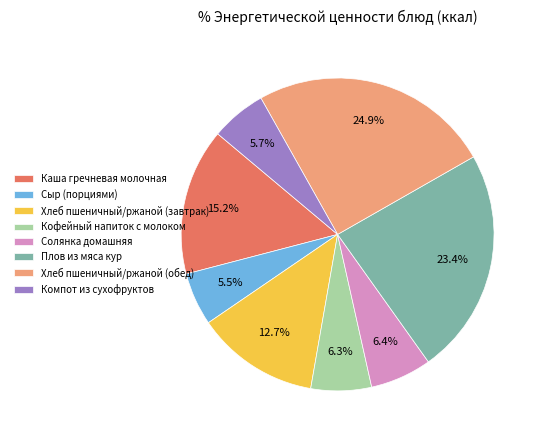

Is the sum of Кофейный напиток с молоком and Солянка домашняя greater than half?

No